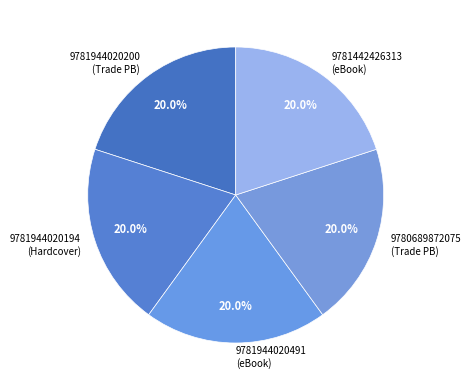

To the nearest percent, what portion does 9781944020194 represent?

20%